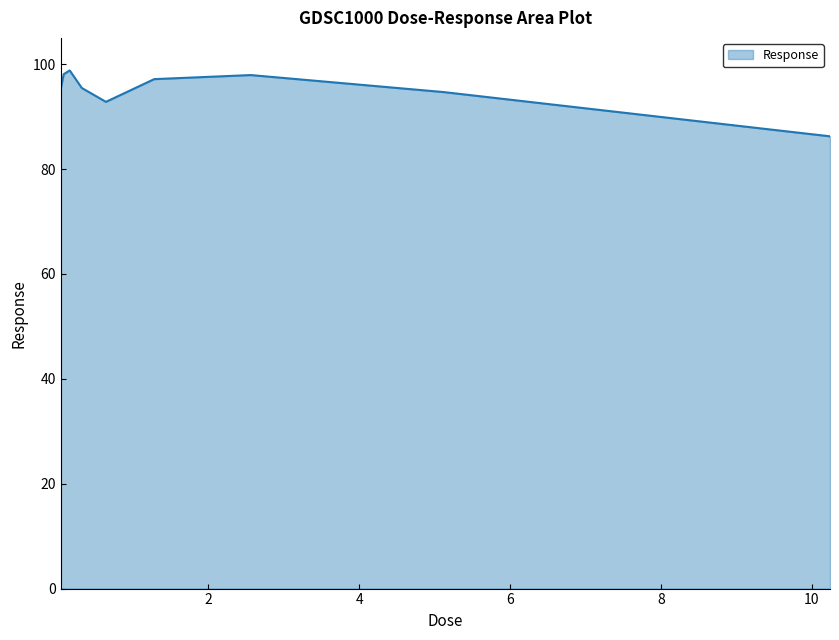

What is the minimum value shown in the chart?

86.2